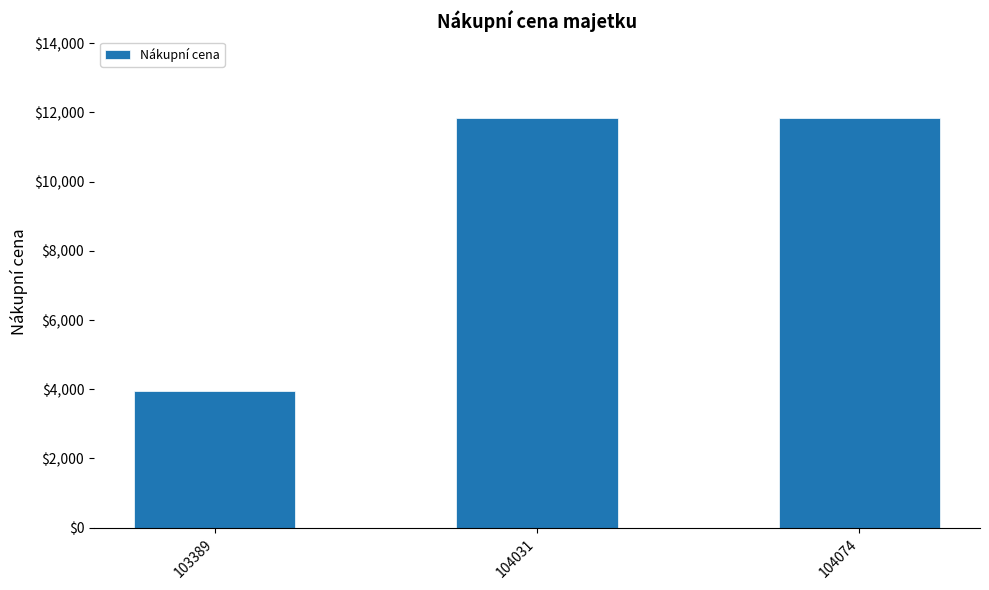

How many series are shown in this chart?

1